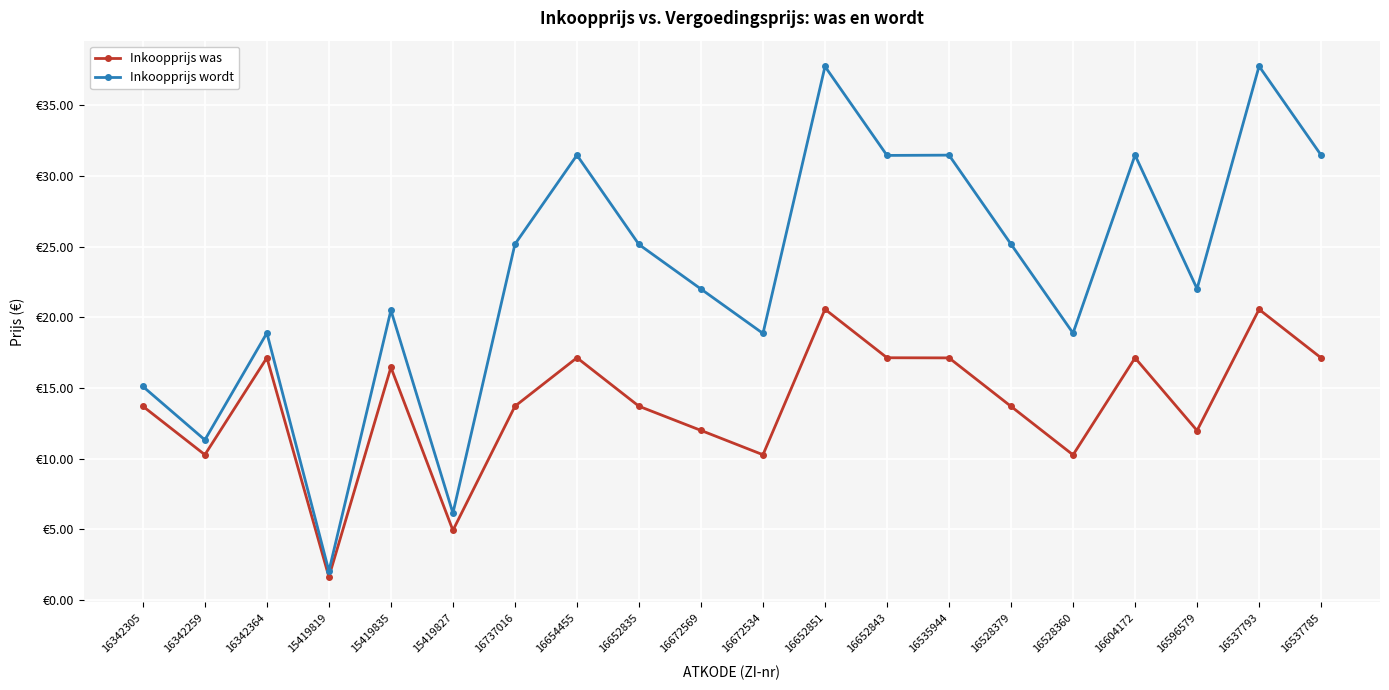

Which category has the lowest value across all series?

15419819